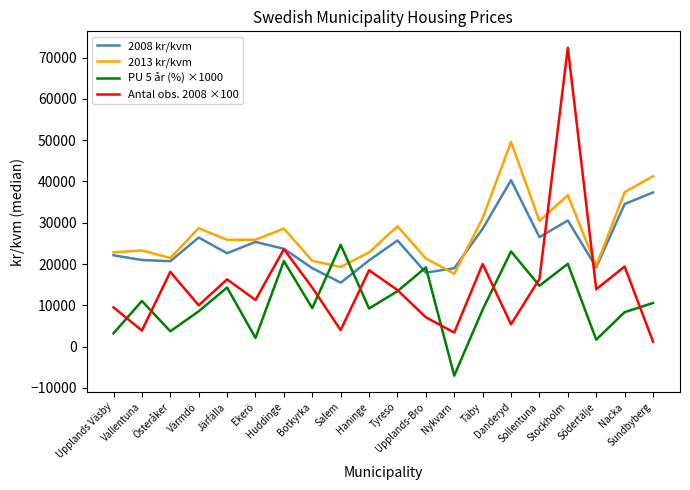

What is the greatest value displayed?

72400